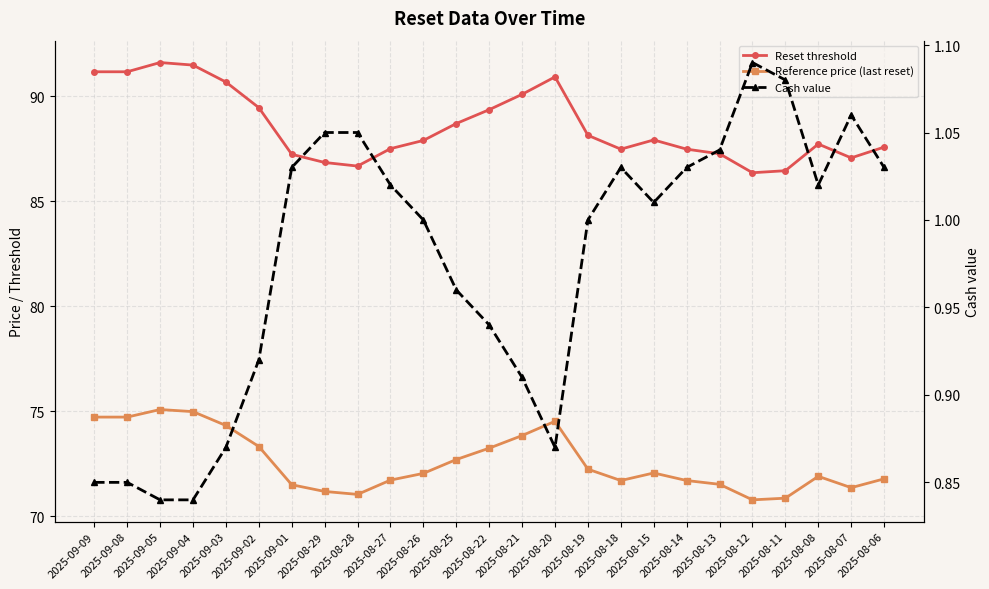

At 2025-09-08, list the series in order from smallest to largest.

Cash value, Reference price (last reset), Reset threshold